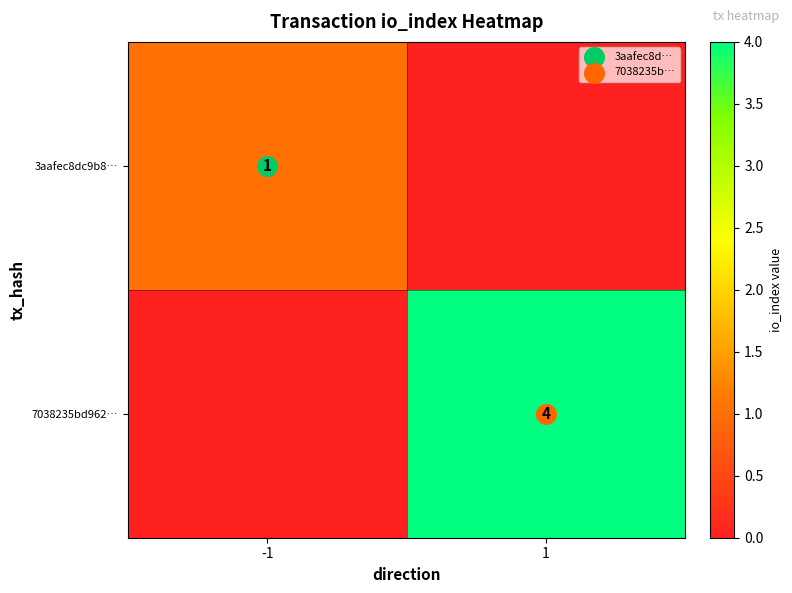

Between -1 and 1, which is larger?

-1